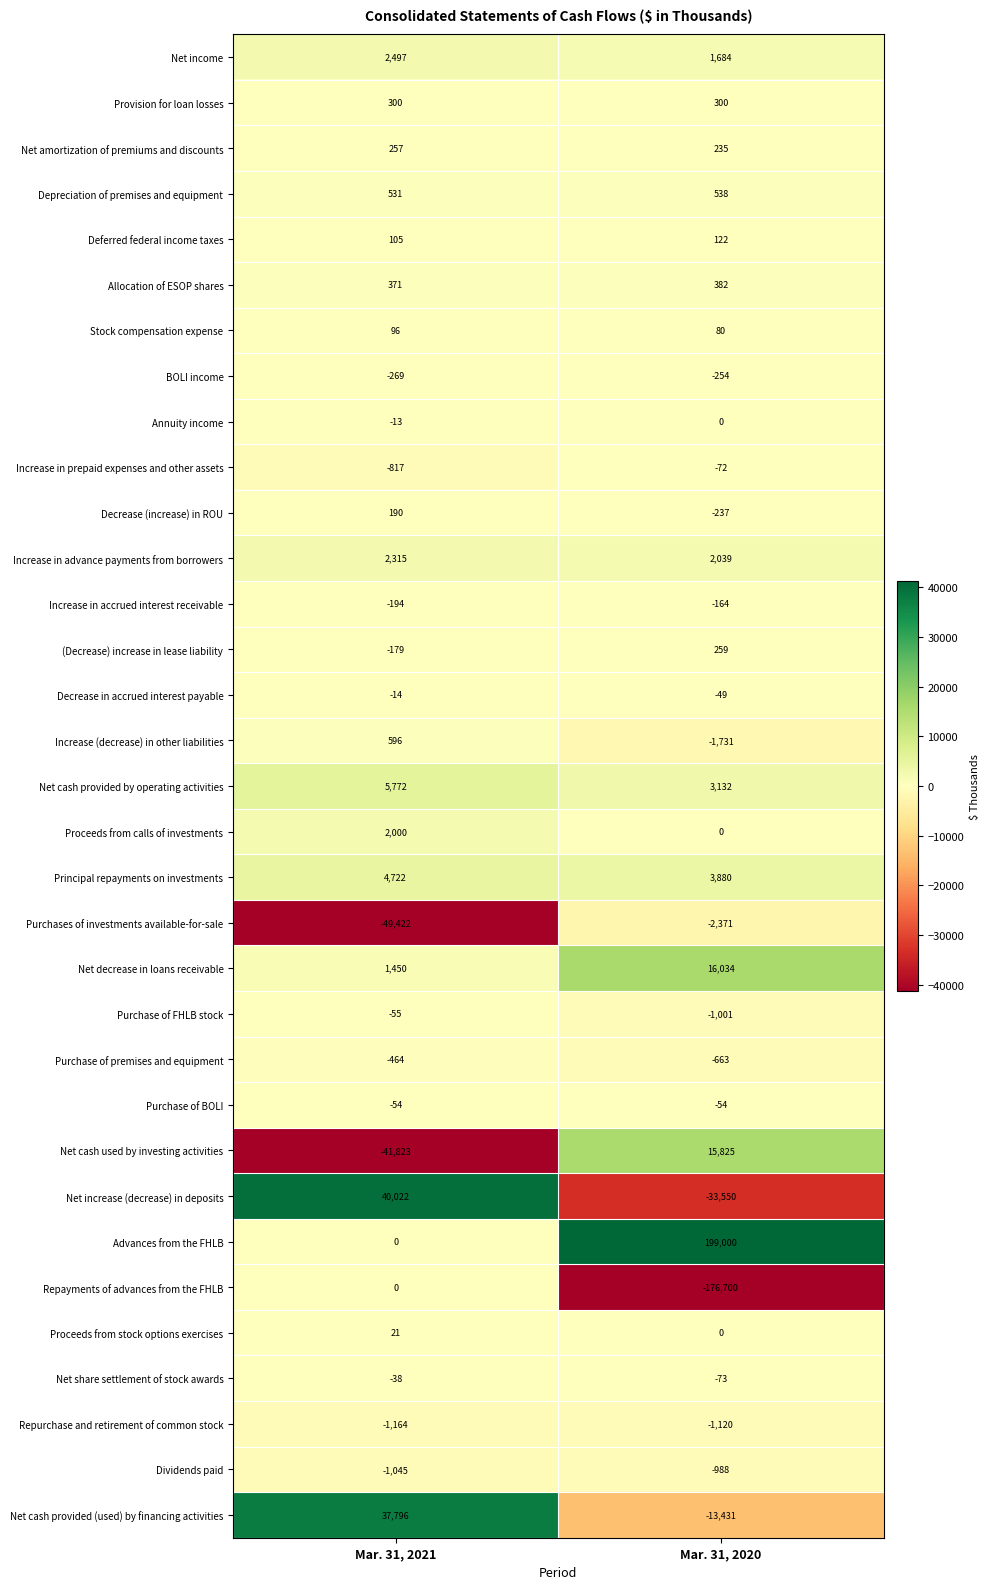

Rank the categories by (Decrease) increase in lease liability value from lowest to highest.

Mar. 31, 2021, Mar. 31, 2020